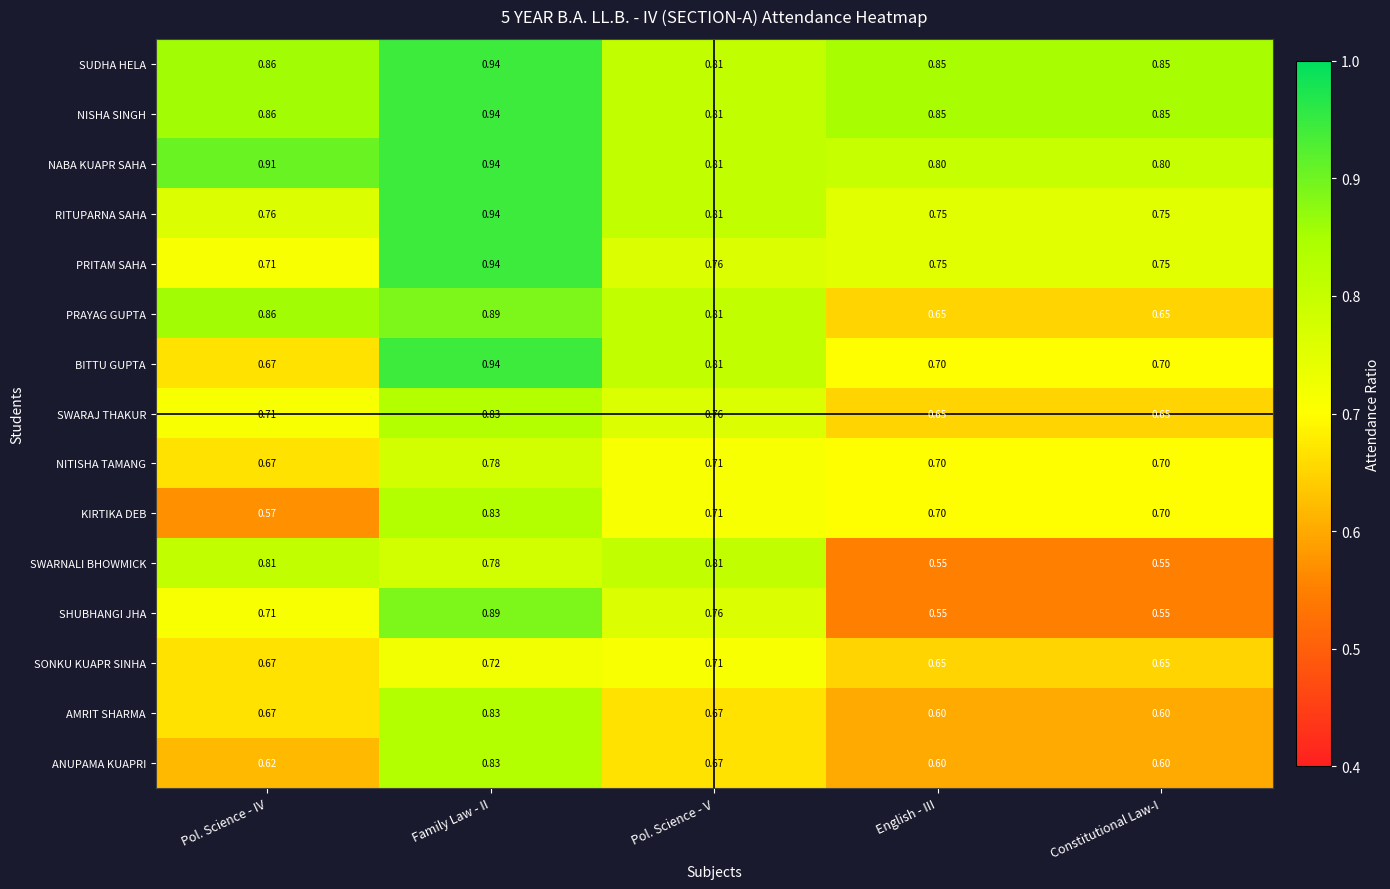

Between Pol. Science - V and Constitutional Law-I, which series saw the biggest shift?

SWARNALI BHOWMICK